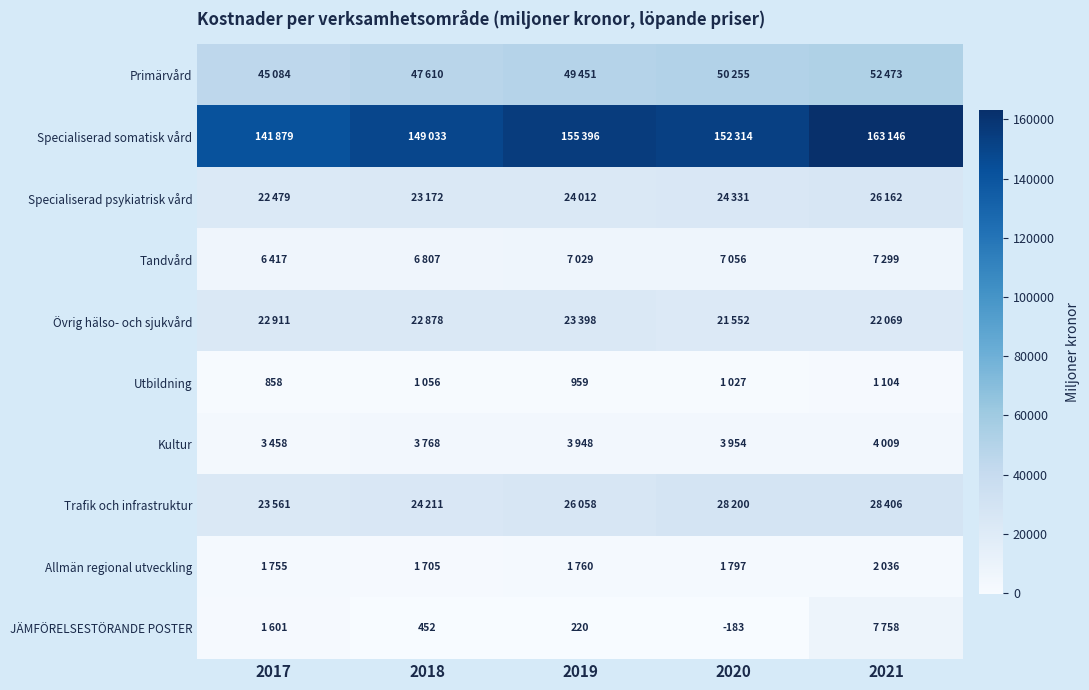

Is it true that Kultur equals 3458 at 2017?

True